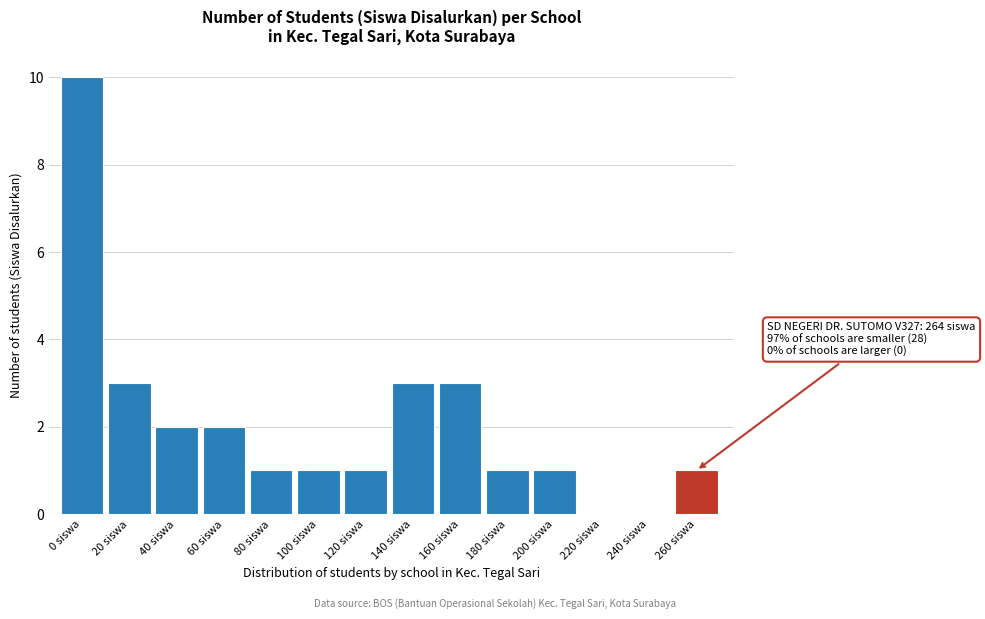

Reading left to right, what are all the values shown in this chart?

0 siswa=10	20 siswa=3	40 siswa=2	60 siswa=2	80 siswa=1	100 siswa=1	120 siswa=1	140 siswa=3	160 siswa=3	180 siswa=1	200 siswa=1	220 siswa=0	240 siswa=0	260 siswa=1